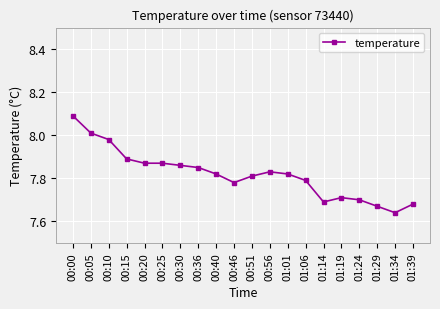

What is the ratio of the value at 00:46 to the value at 00:56?

1.0